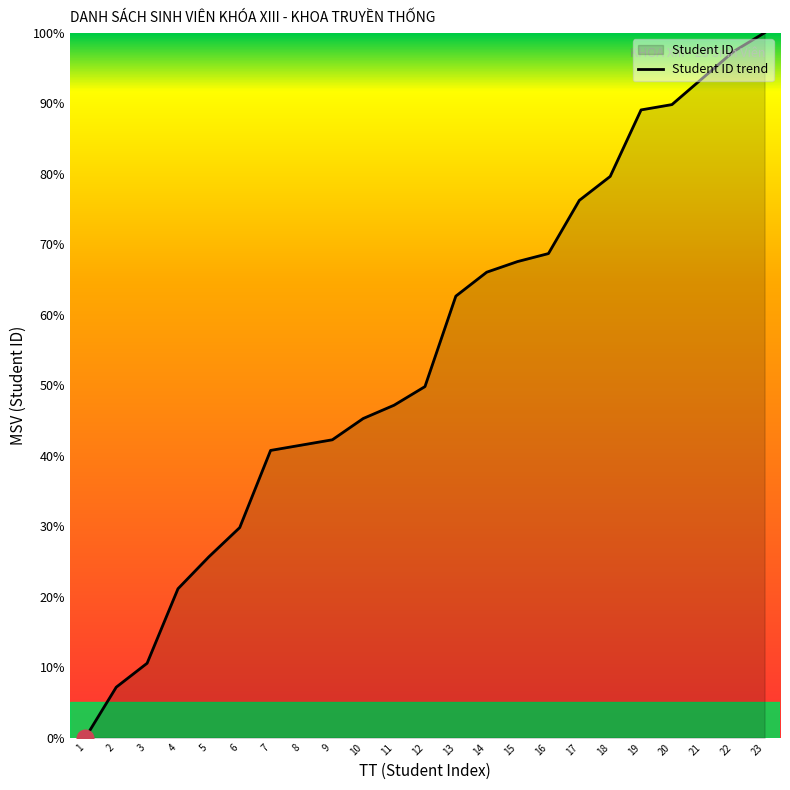

Read the value at 15.

67.5